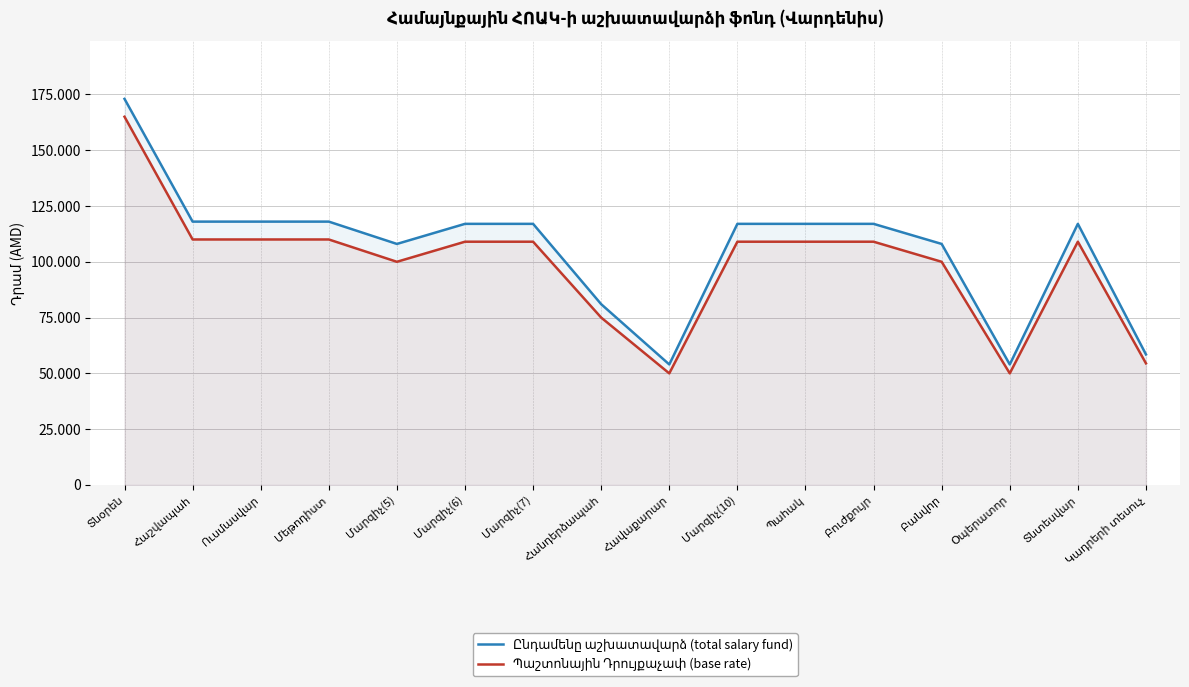

Is it true that Ընդամենը աշխատավարձ (total salary fund) equals 44440 at Տնօրեն?

False